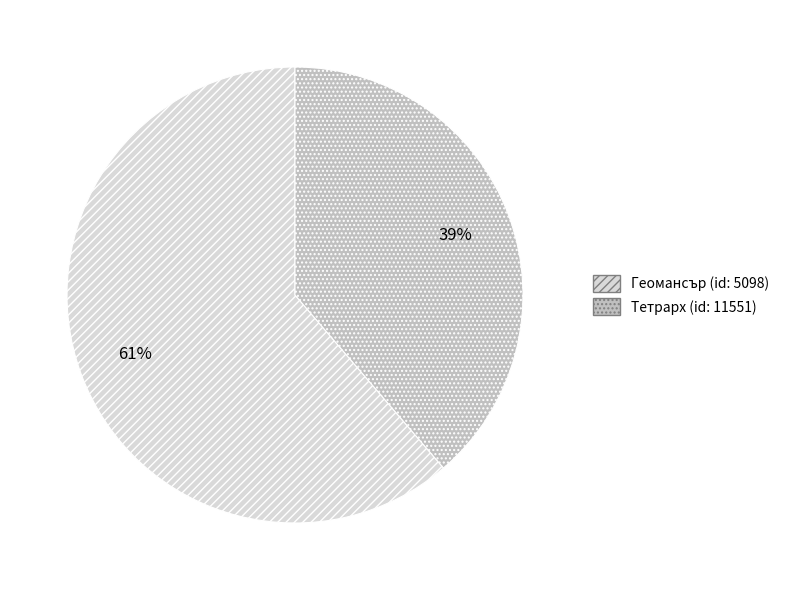

To the nearest percent, what is the average slice percentage?

50%